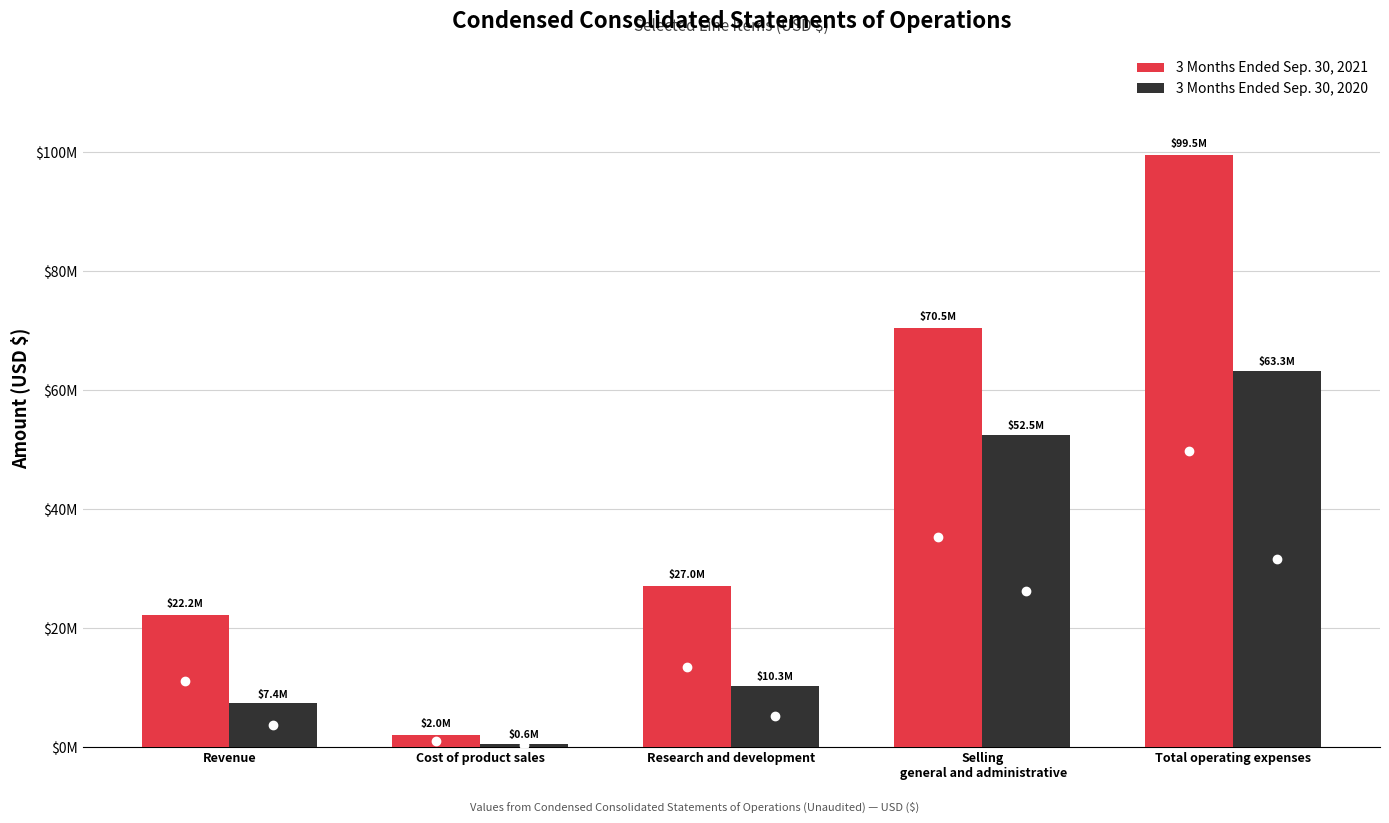

What position from the left is Revenue?

1